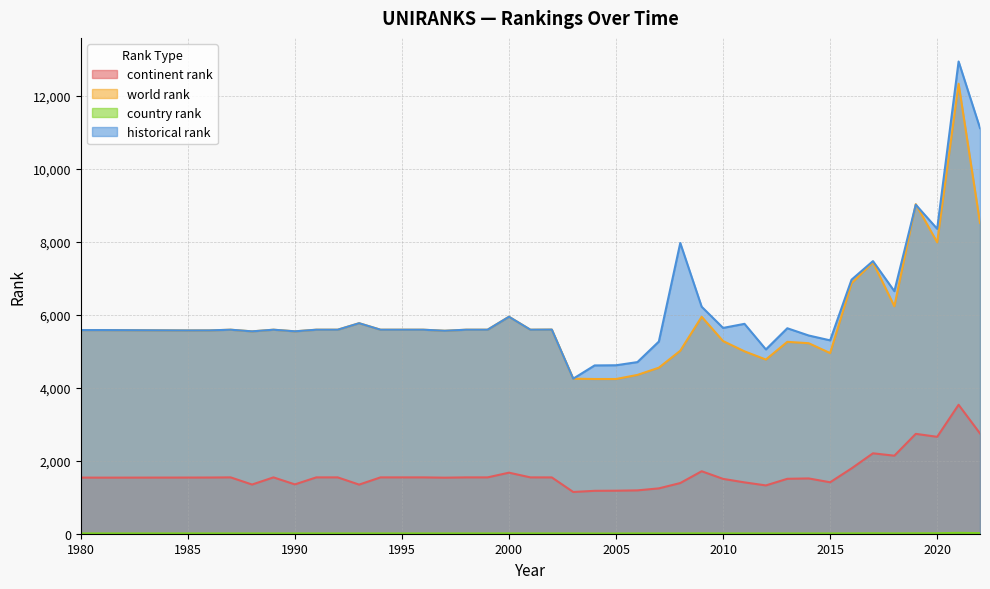

Where is country rank nearest to the value 15?

2022